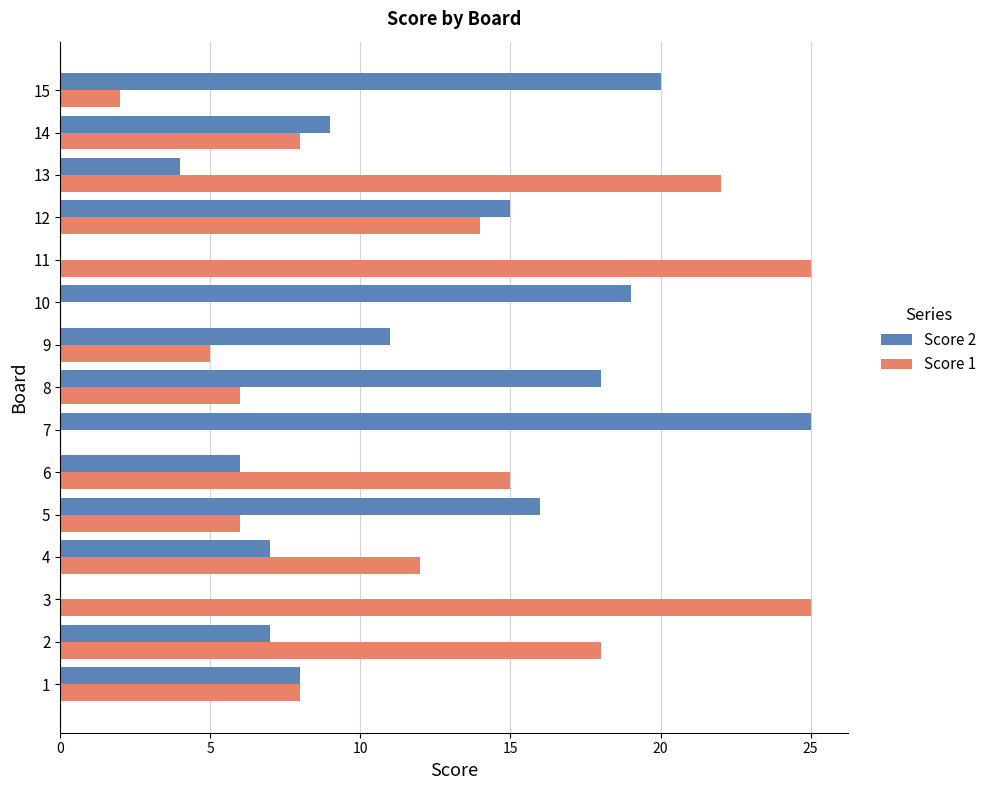

How many series are shown in this chart?

2